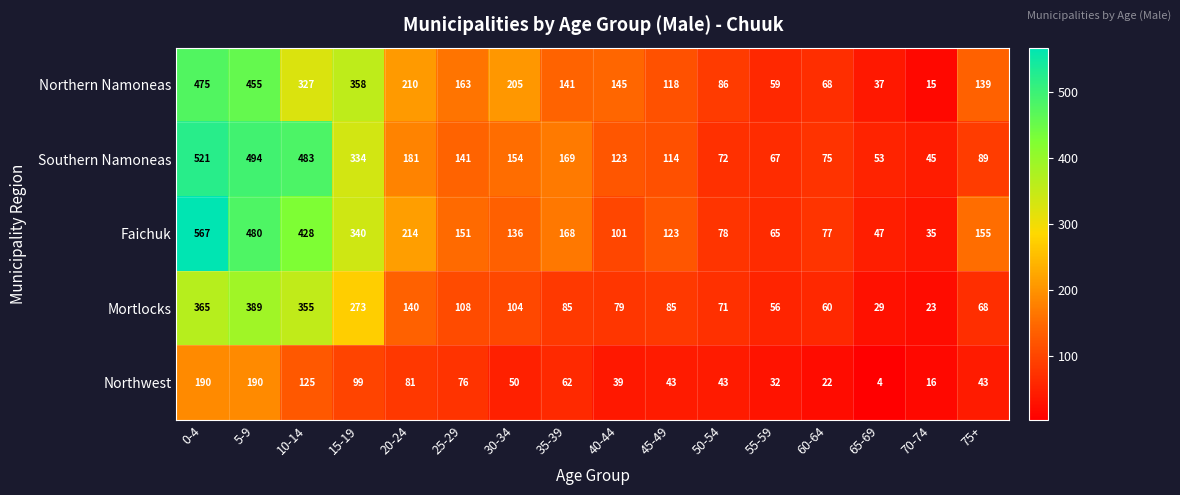

The Northern Namoneas series shows 95 at 60-64. True or false?

False